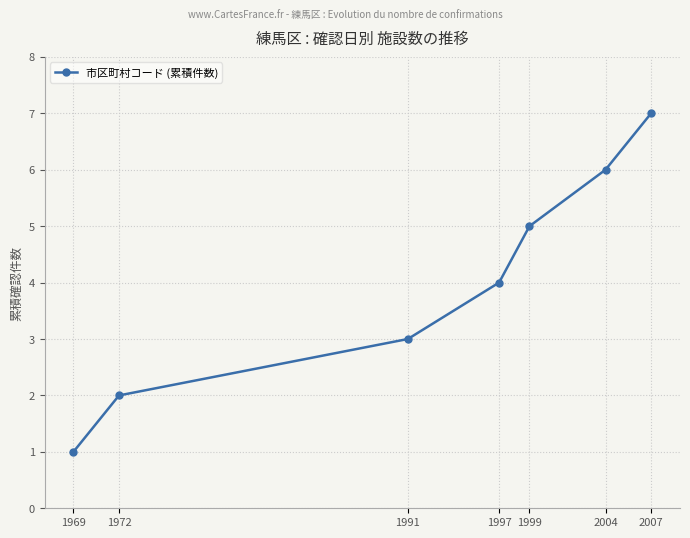

The chart shows a value of 4 at 1991. True or false?

False